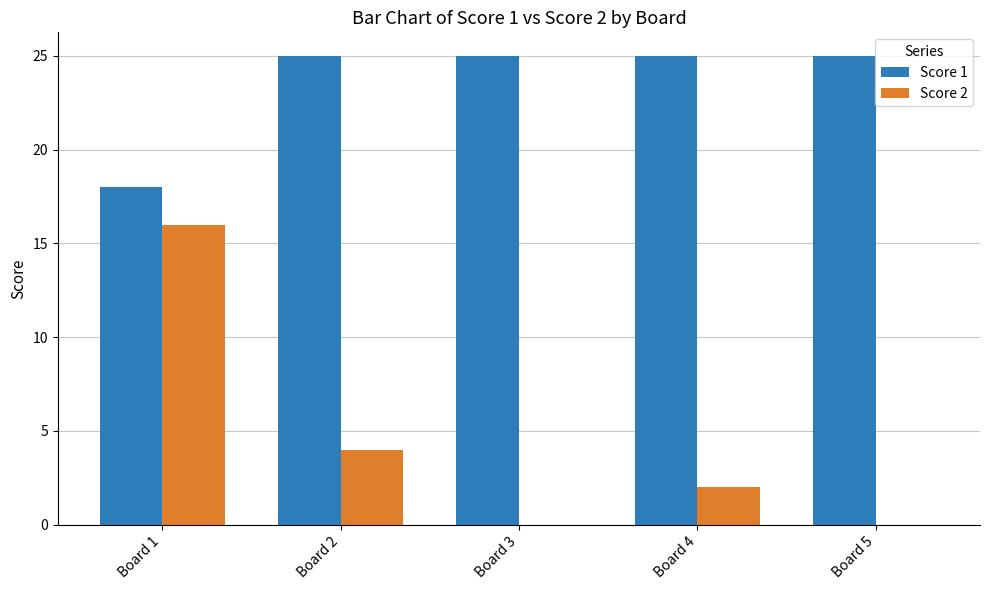

Count the Score 2 values in the range 0 to 4.

4